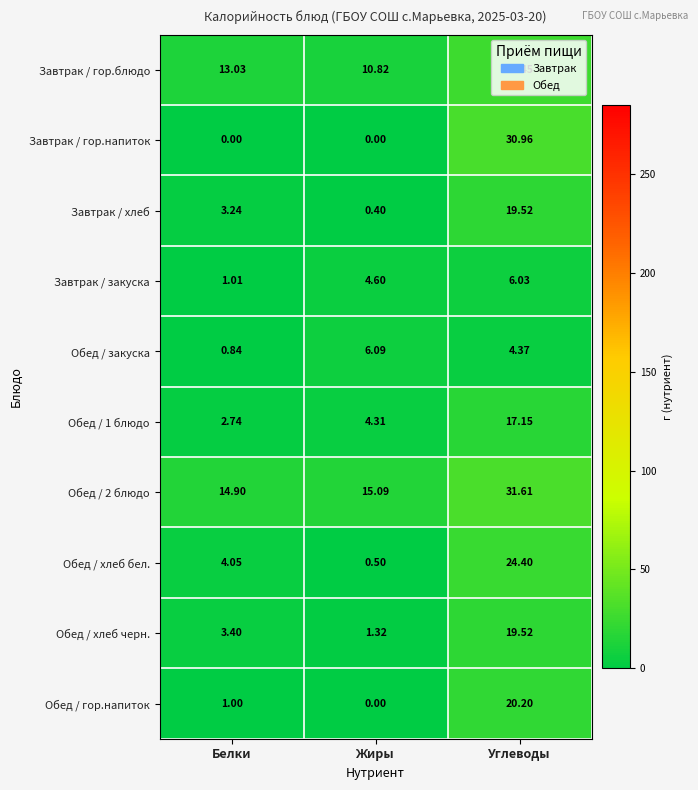

Which category has the highest value in the Обед / 1 блюдо series?

Углеводы